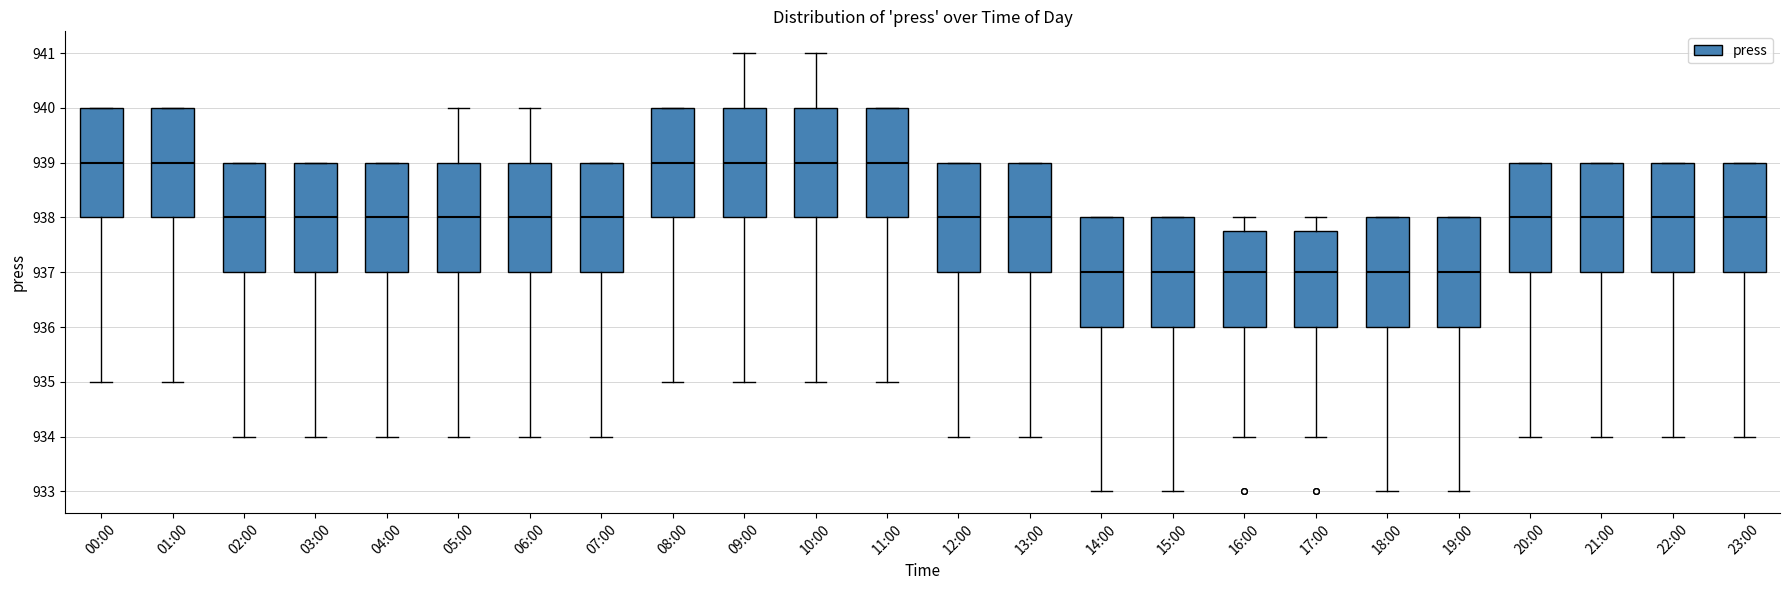

Reading left to right, transcribe this box plot: for each box, give where its median line is, the range the box spans, and where its two whiskers end, as read against the y-axis. The values are not printed on the chart, so give them approximately, as read against the axis.

00:00: median 939.0, box 938.0 to 940.0, whiskers 935.0 to 940.0
01:00: median 939.0, box 938.0 to 940.0, whiskers 935.0 to 940.0
02:00: median 938.0, box 937.0 to 939.0, whiskers 934.0 to 939.0
03:00: median 938.0, box 937.0 to 939.0, whiskers 934.0 to 939.0
04:00: median 938.0, box 937.0 to 939.0, whiskers 934.0 to 939.0
05:00: median 938.0, box 937.0 to 939.0, whiskers 934.0 to 940.0
06:00: median 938.0, box 937.0 to 939.0, whiskers 934.0 to 940.0
07:00: median 938.0, box 937.0 to 939.0, whiskers 934.0 to 939.0
08:00: median 939.0, box 938.0 to 940.0, whiskers 935.0 to 940.0
09:00: median 939.0, box 938.0 to 940.0, whiskers 935.0 to 941.0
10:00: median 939.0, box 938.0 to 940.0, whiskers 935.0 to 941.0
11:00: median 939.0, box 938.0 to 940.0, whiskers 935.0 to 940.0
12:00: median 938.0, box 937.0 to 939.0, whiskers 934.0 to 939.0
13:00: median 938.0, box 937.0 to 939.0, whiskers 934.0 to 939.0
14:00: median 937.0, box 936.0 to 938.0, whiskers 933.0 to 938.0
15:00: median 937.0, box 936.0 to 938.0, whiskers 933.0 to 938.0
16:00: median 937.0, box 936.0 to 937.8, whiskers 934.0 to 938.0
17:00: median 937.0, box 936.0 to 937.8, whiskers 934.0 to 938.0
18:00: median 937.0, box 936.0 to 938.0, whiskers 933.0 to 938.0
19:00: median 937.0, box 936.0 to 938.0, whiskers 933.0 to 938.0
20:00: median 938.0, box 937.0 to 939.0, whiskers 934.0 to 939.0
21:00: median 938.0, box 937.0 to 939.0, whiskers 934.0 to 939.0
22:00: median 938.0, box 937.0 to 939.0, whiskers 934.0 to 939.0
23:00: median 938.0, box 937.0 to 939.0, whiskers 934.0 to 939.0